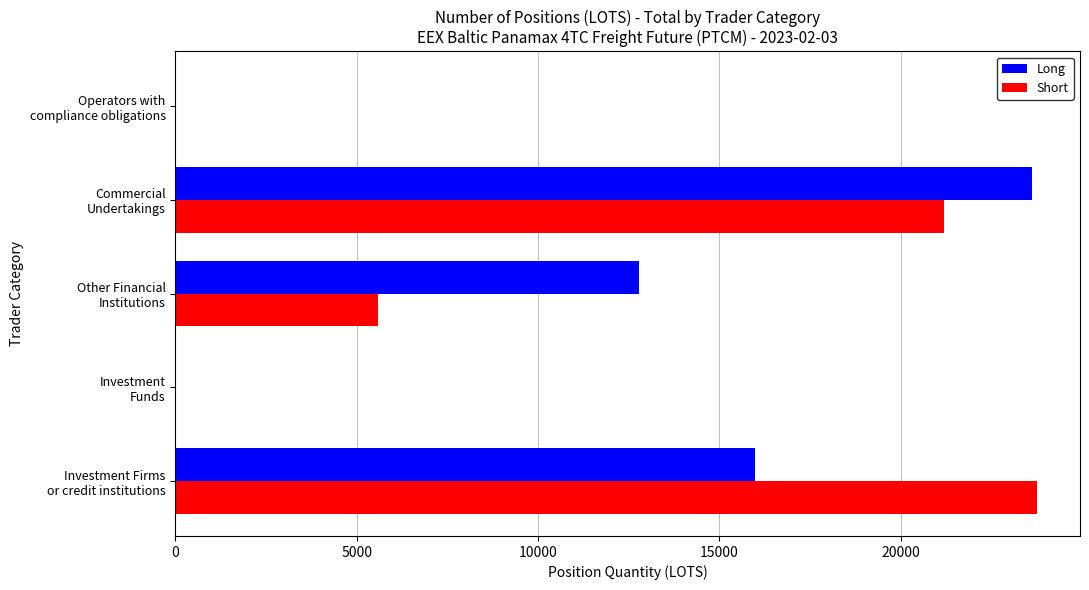

What is the sum of all Long values?

52403.6